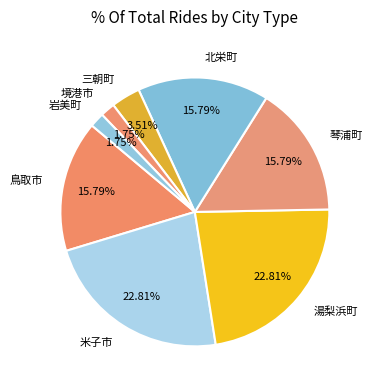

How many segments does this pie chart have?

8